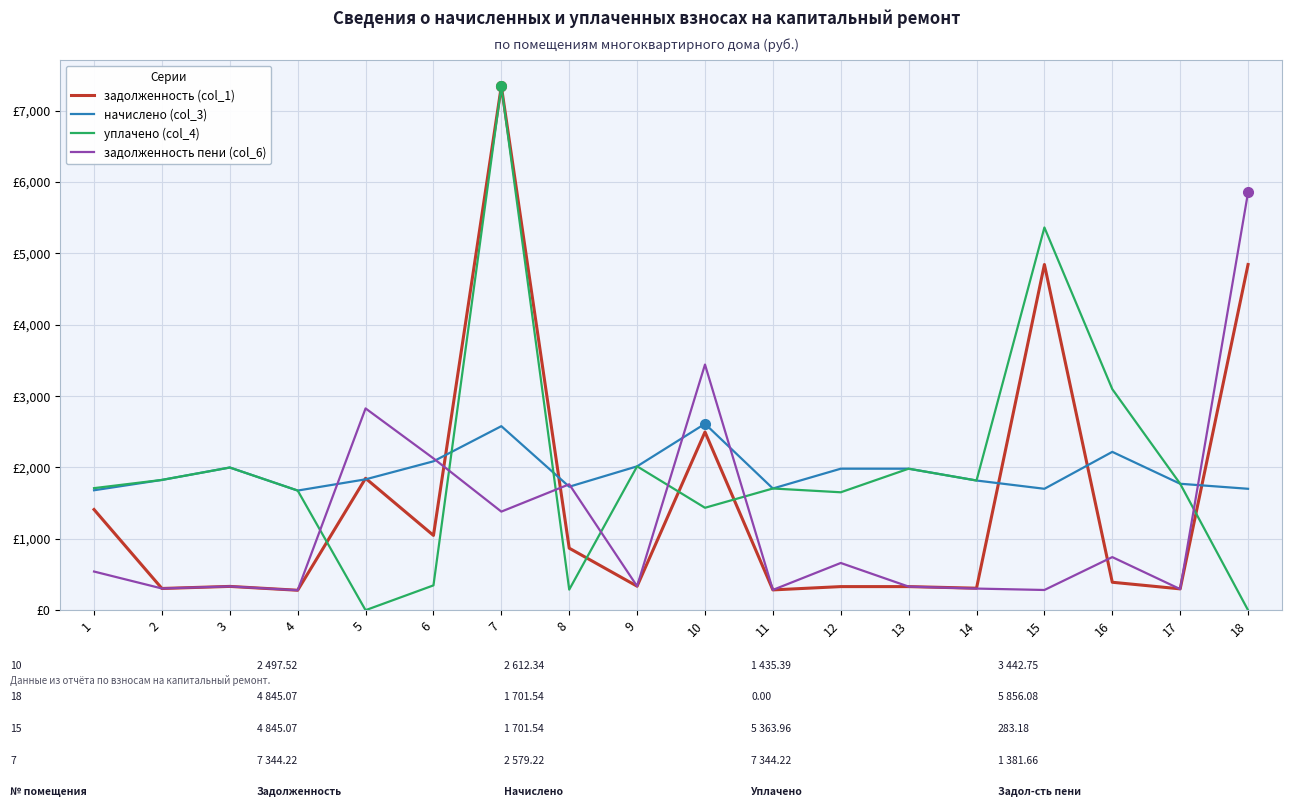

Is the value of задолженность (col_1) at 7 greater than the value of уплачено (col_4) at 9?

Yes